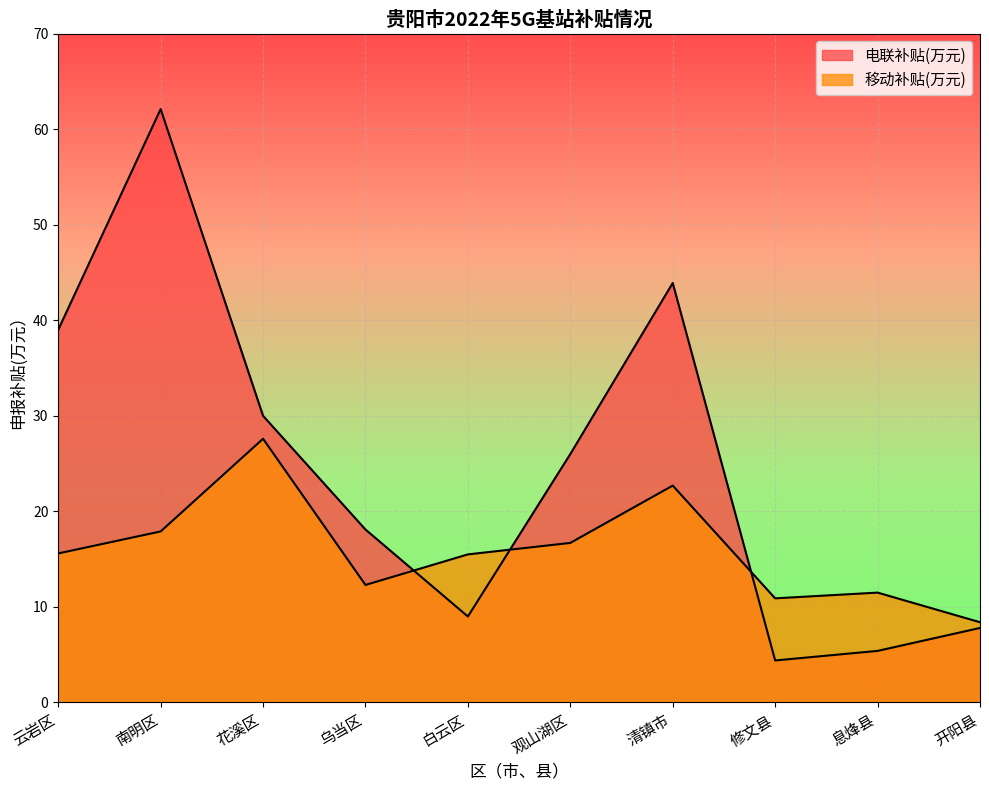

Rank the series by their maximum value, from lowest to highest.

移动补贴(万元), 电联补贴(万元)